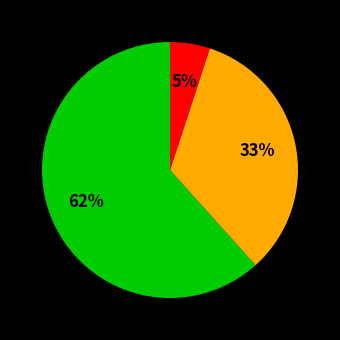

Does any single category account for the majority?

Yes